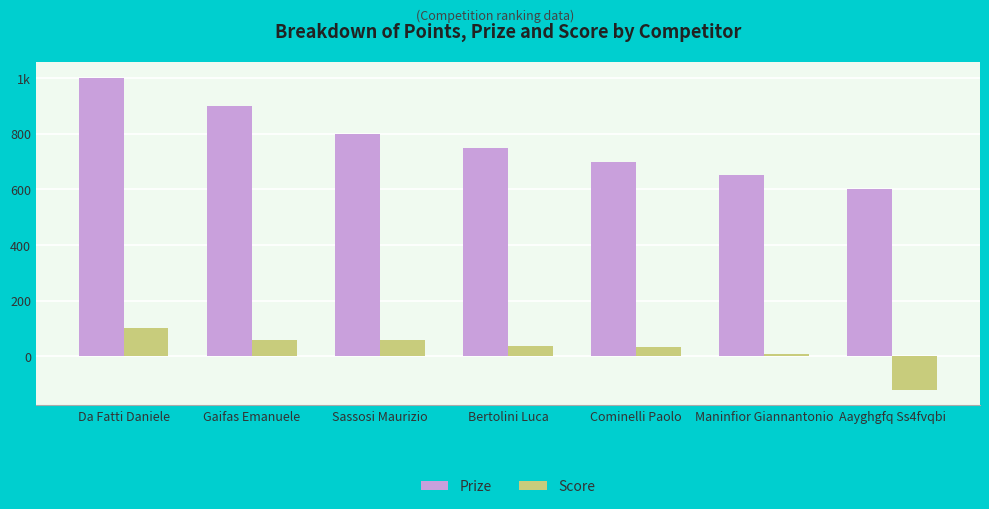

What is the label of the 1st bar from the right?

Aayghgfq Ss4fvqbi